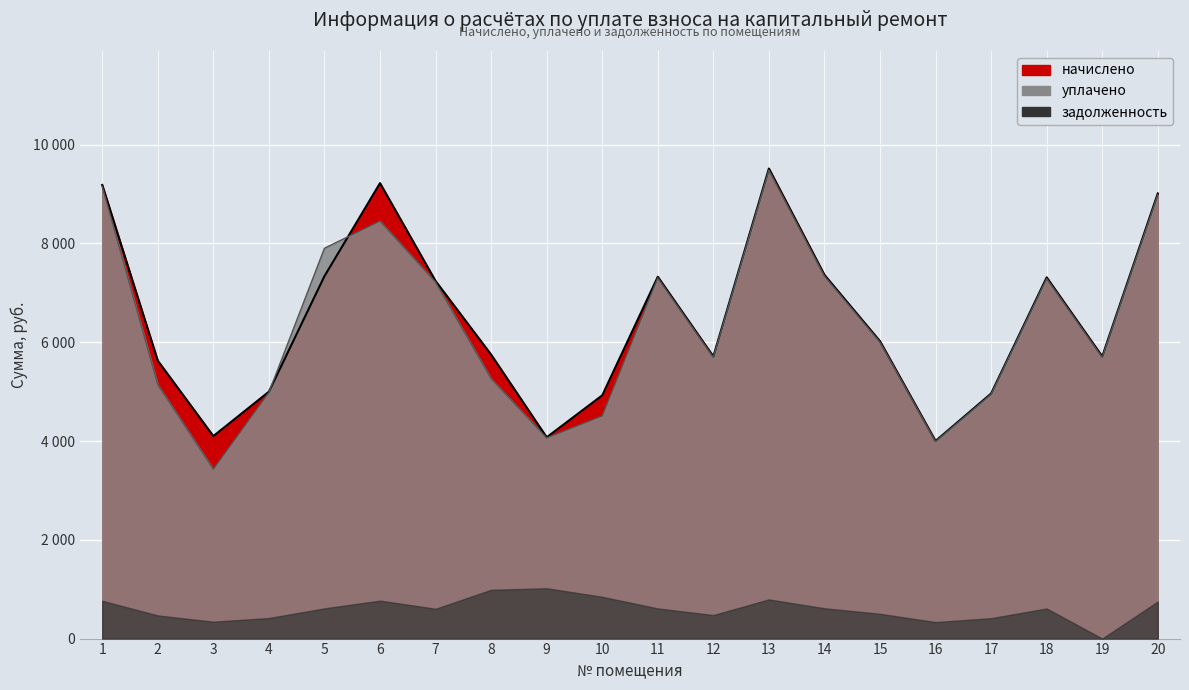

At how many categories does at least one series exceed 6817?

9